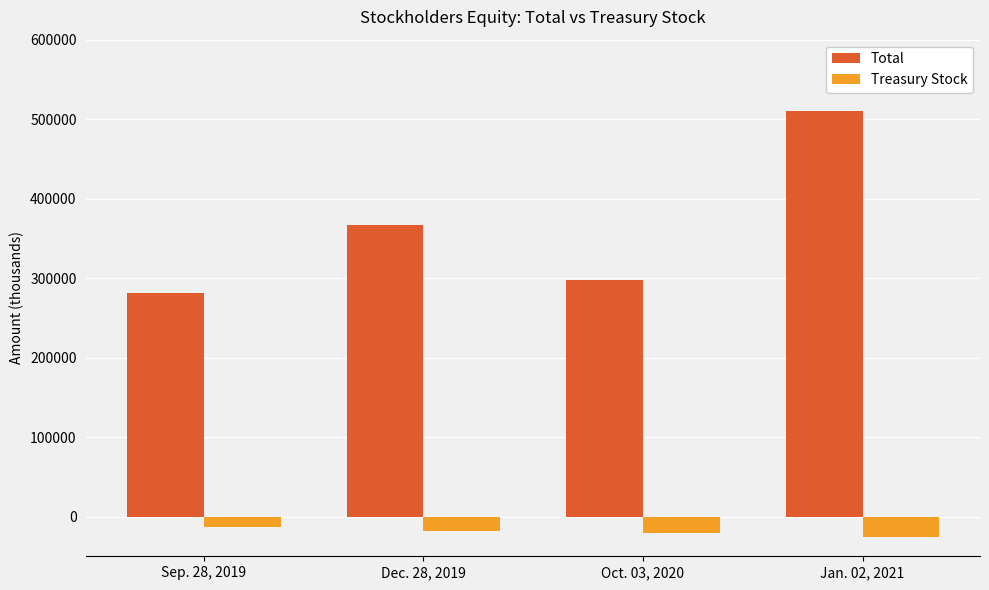

What is the average value of the Total series?

364064